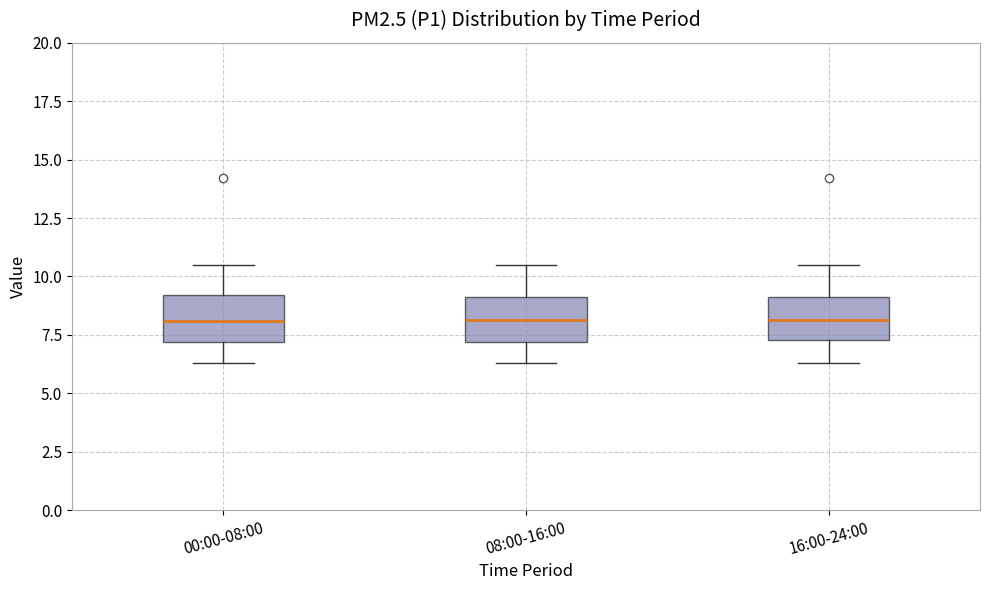

Reading left to right, transcribe this box plot: for each box, give where its median line is, the range the box spans, and where its two whiskers end, as read against the y-axis. The values are not printed on the chart, so give them approximately, as read against the axis.

00:00-08:00: median 8.0, box 7.0 to 9.0, whiskers 6.5 to 10.5
08:00-16:00: median 8.0, box 7.0 to 9.0, whiskers 6.5 to 10.5
16:00-24:00: median 8.0, box 7.5 to 9.0, whiskers 6.5 to 10.5